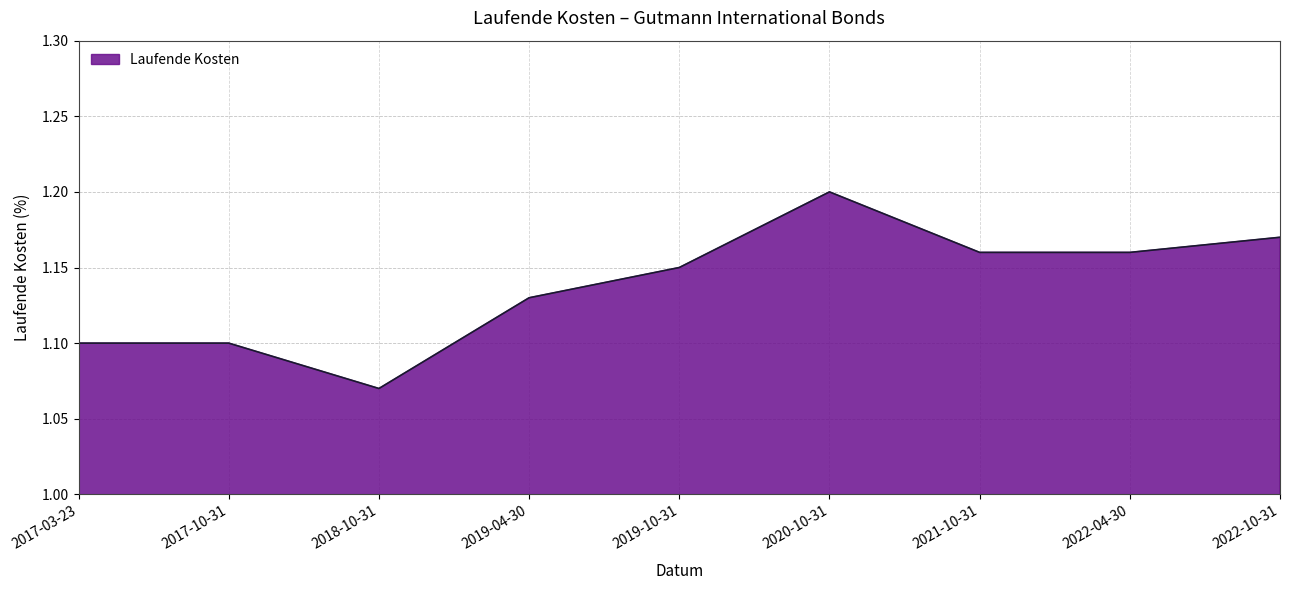

The chart shows a value of 1.1 at 2018-10-31. True or false?

True